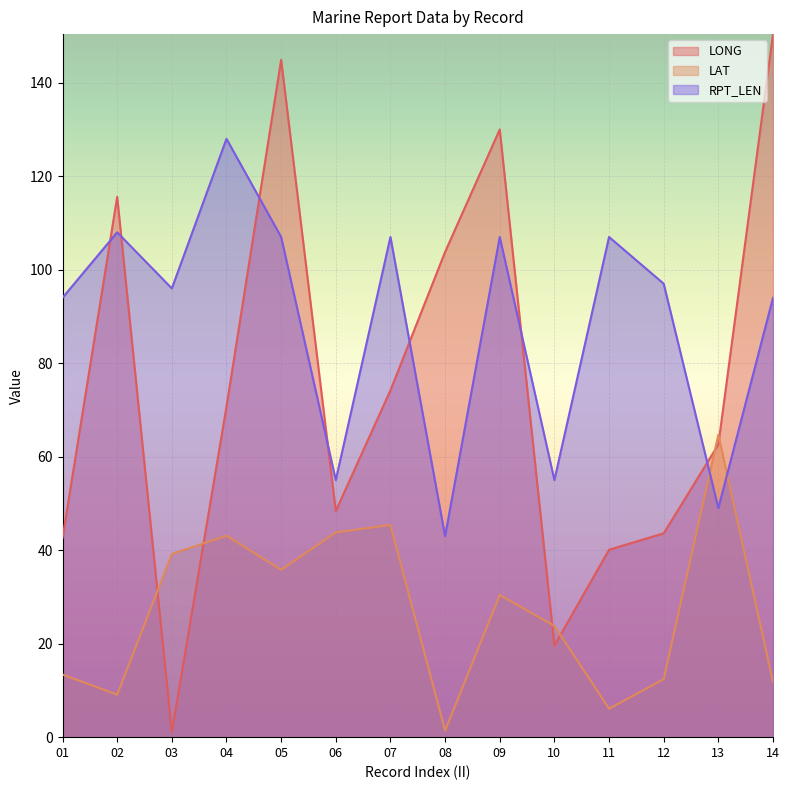

How many interior local peaks does the LAT series have?

4